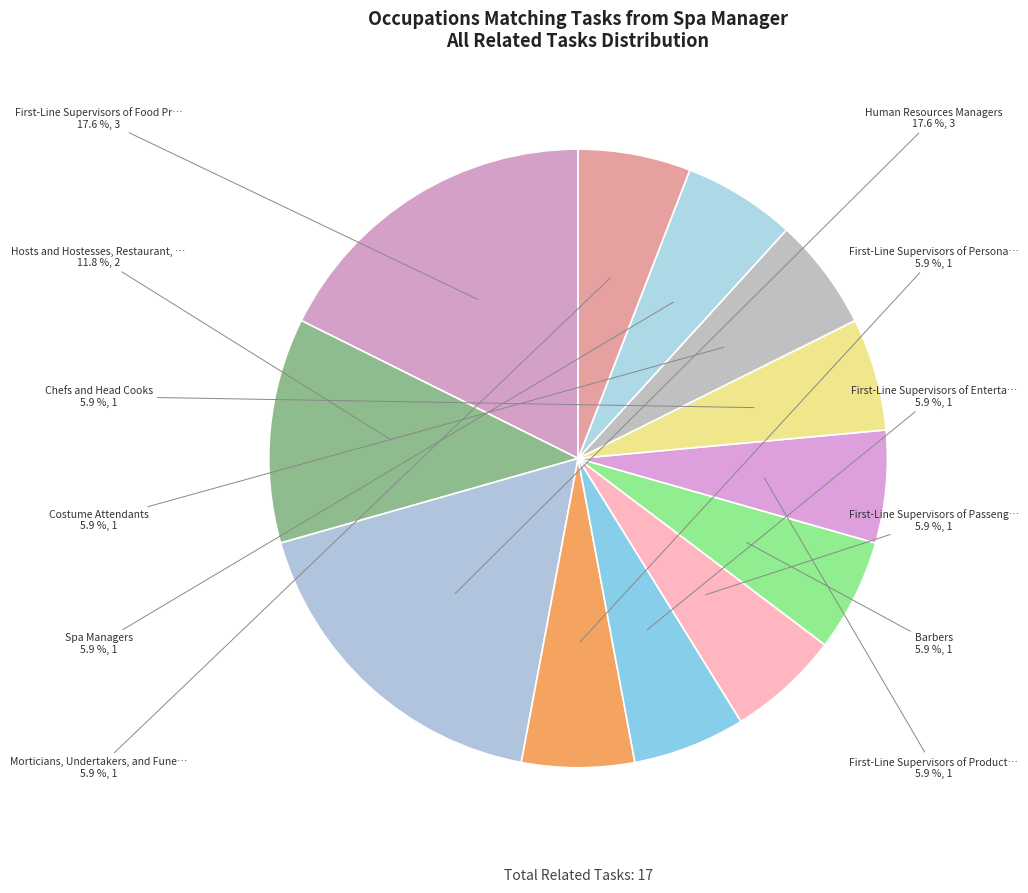

Which category has the smallest portion of the pie?

First-Line Supervisors of Personal Services